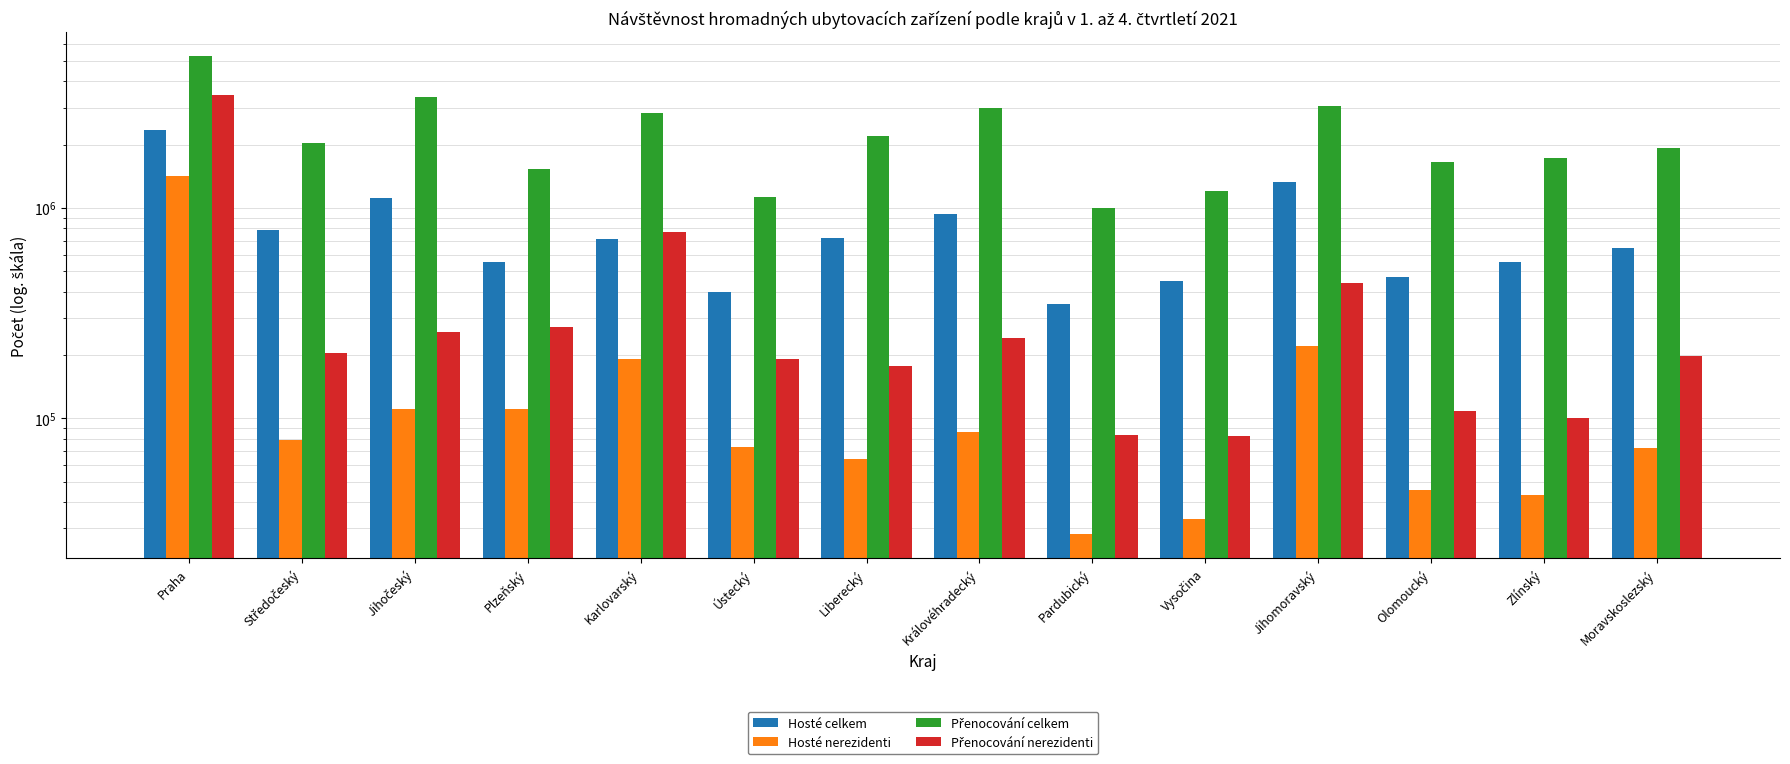

Reading left to right, list all the values displayed in this chart.

Hosté celkem: Praha=2354720	Středočeský=781785	Jihočeský=1119451	Plzeňský=554582	Karlovarský=710460	Ústecký=396878	Liberecký=722461	Královéhradecký=939280	Pardubický=351261	Vysočina=450699	Jihomoravský=1331887	Olomoucký=469007	Zlínský=555228	Moravskoslezský=645902
Hosté nerezidenti: Praha=1411256	Středočeský=78881	Jihočeský=111155	Plzeňský=111165	Karlovarský=190614	Ústecký=73175	Liberecký=64060	Královéhradecký=85724	Pardubický=28089	Vysočina=33147	Jihomoravský=221176	Olomoucký=45624	Zlínský=43266	Moravskoslezský=72326
Přenocování celkem: Praha=5257254	Středočeský=2028714	Jihočeský=3363836	Plzeňský=1534671	Karlovarský=2832146	Ústecký=1128510	Liberecký=2201657	Královéhradecký=3001614	Pardubický=995403	Vysočina=1203935	Jihomoravský=3067220	Olomoucký=1652105	Zlínský=1735017	Moravskoslezský=1922160
Přenocování nerezidenti: Praha=3428436	Středočeský=205000	Jihočeský=257168	Plzeňský=272826	Karlovarský=764880	Ústecký=190557	Liberecký=178191	Královéhradecký=239744	Pardubický=83434	Vysočina=82535	Jihomoravský=437738	Olomoucký=108676	Zlínský=100170	Moravskoslezský=197960